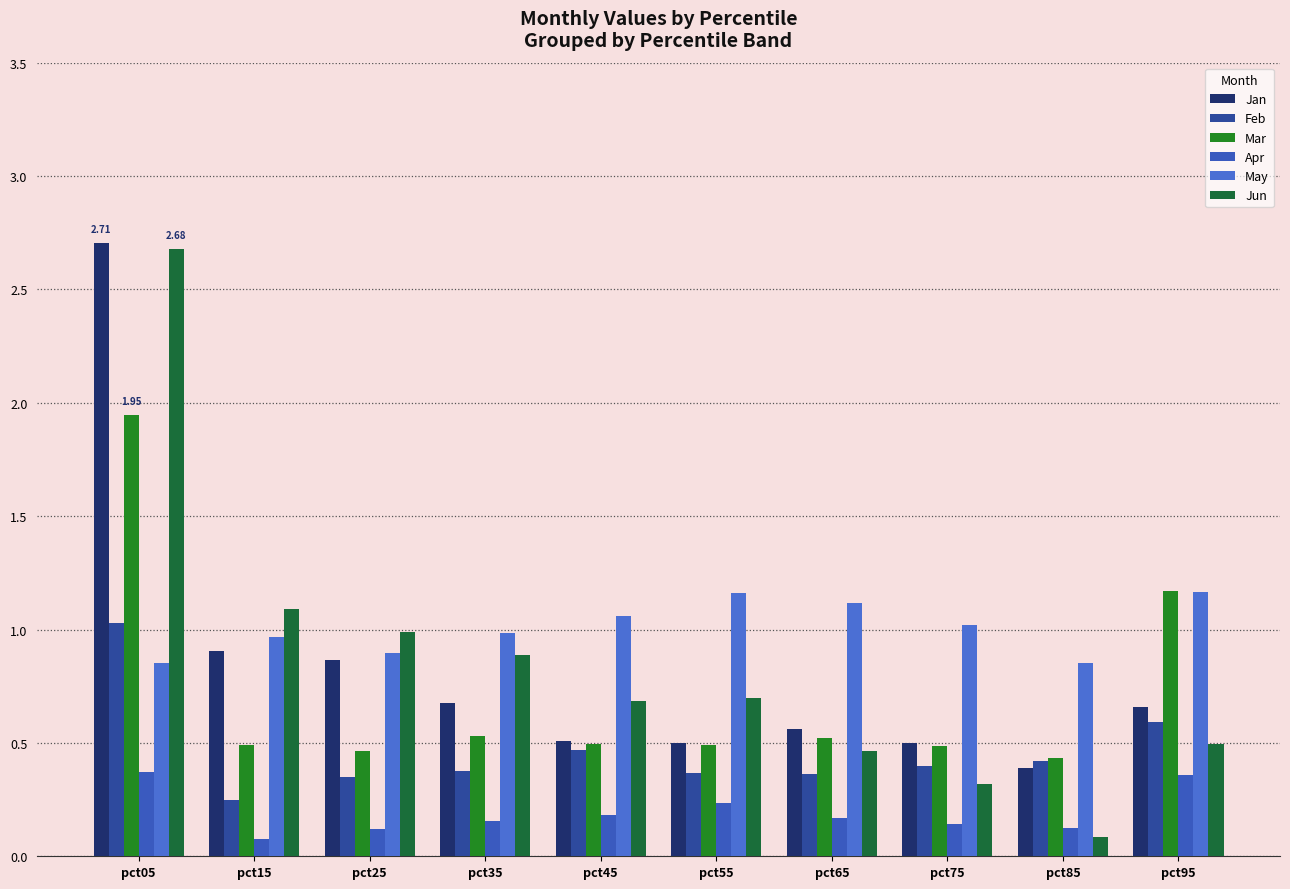

What is the sum of the Feb values at pct45 and pct75?

0.9